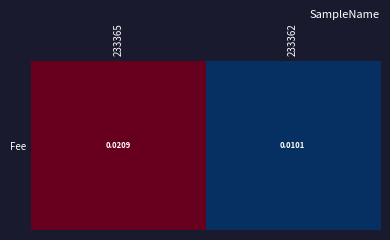

Between 233365 and 233362, which is larger?

233365